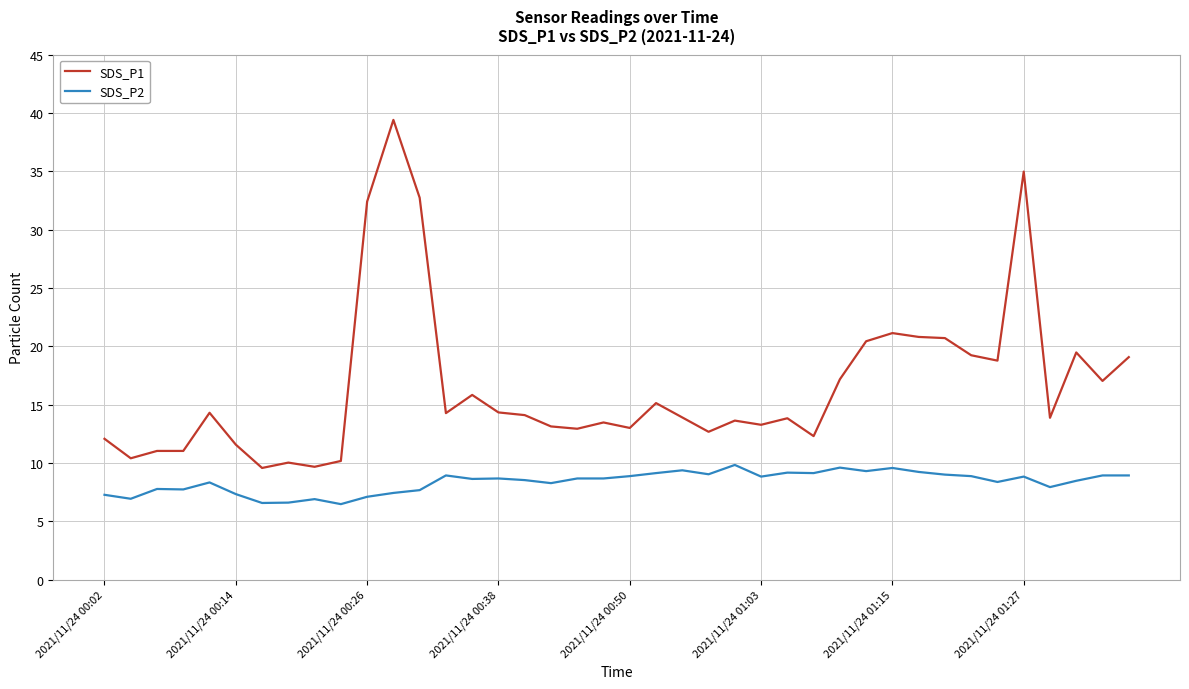

What is the maximum value shown in the chart?

39.4